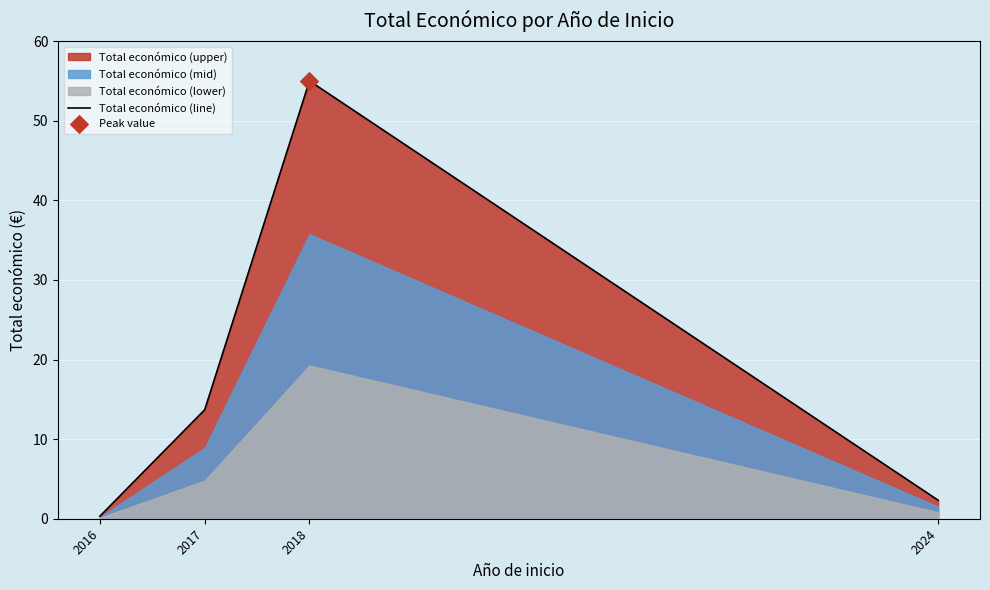

Which has a higher value, 2017 or 2016?

2017